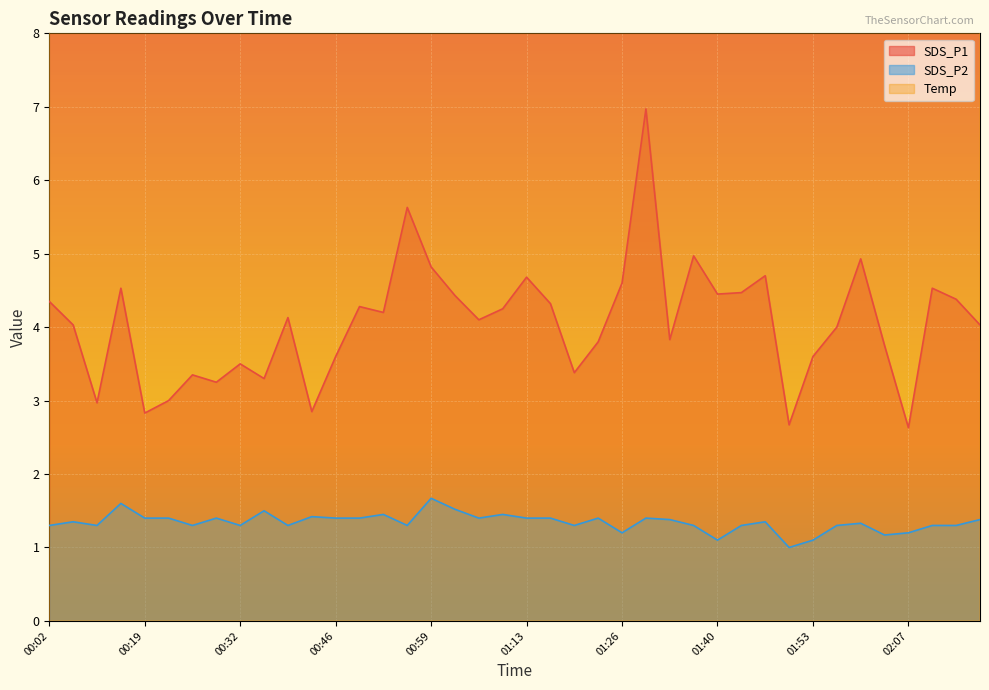

The value of Temp at 00:19 is 33.8. True or false?

False